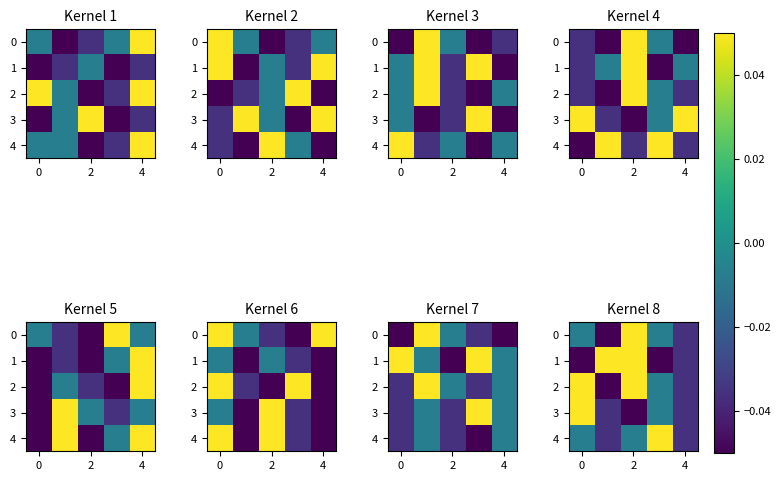

What is the maximum value shown in the chart?

0.1